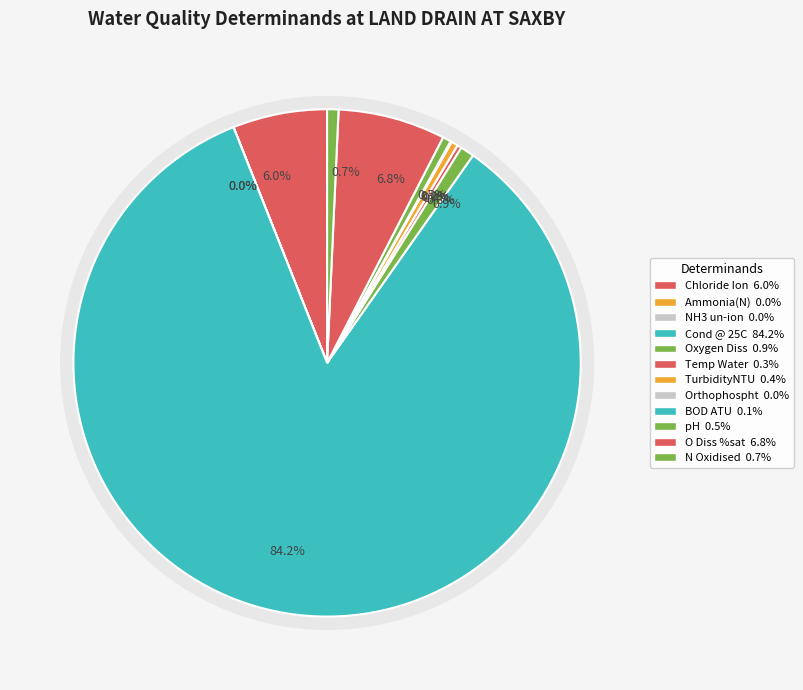

What is the total percentage of O Diss %sat and Chloride Ion?

12.9%